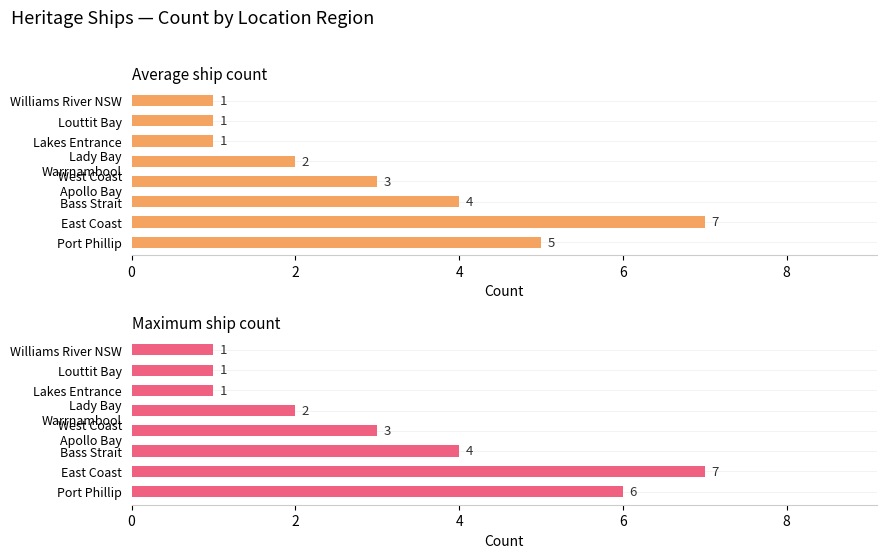

What is the sum of all Maximum ship count values?

25